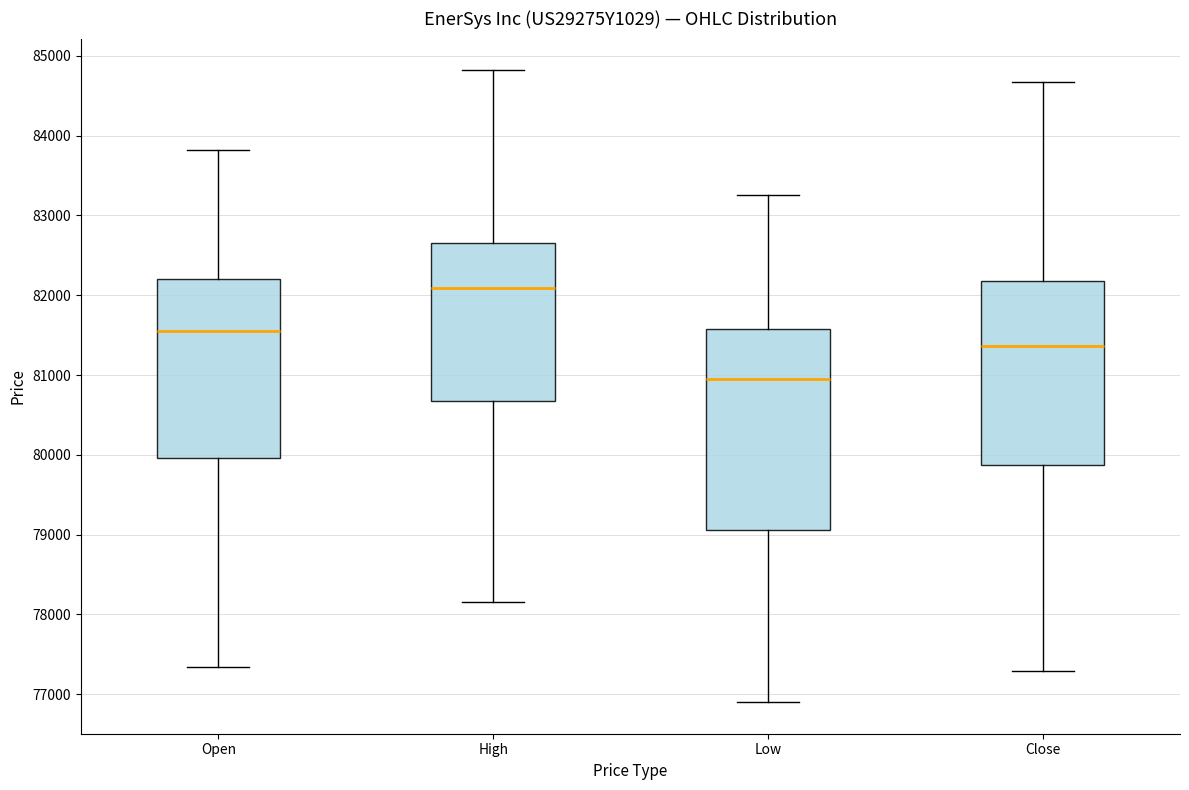

Reading left to right, read every box against the y-axis: the position of its median line, the range the box covers, and the ends of its whiskers. The values are not printed on the chart, so give them approximately, as read against the axis.

Open: median 81600, box 80000 to 82200, whiskers 77300 to 83800
High: median 82100, box 80700 to 82700, whiskers 78200 to 84800
Low: median 80900, box 79100 to 81600, whiskers 76900 to 83300
Close: median 81400, box 79900 to 82200, whiskers 77300 to 84700